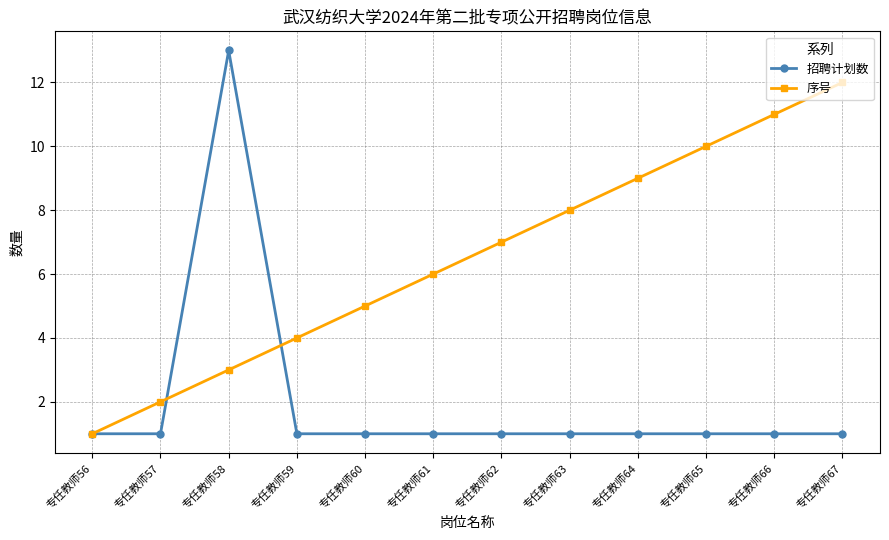

Reading left to right, what are all the values shown in this chart?

招聘计划数: 1	1	13	1	1	1	1	1	1	1	1	1
序号: 1	2	3	4	5	6	7	8	9	10	11	12